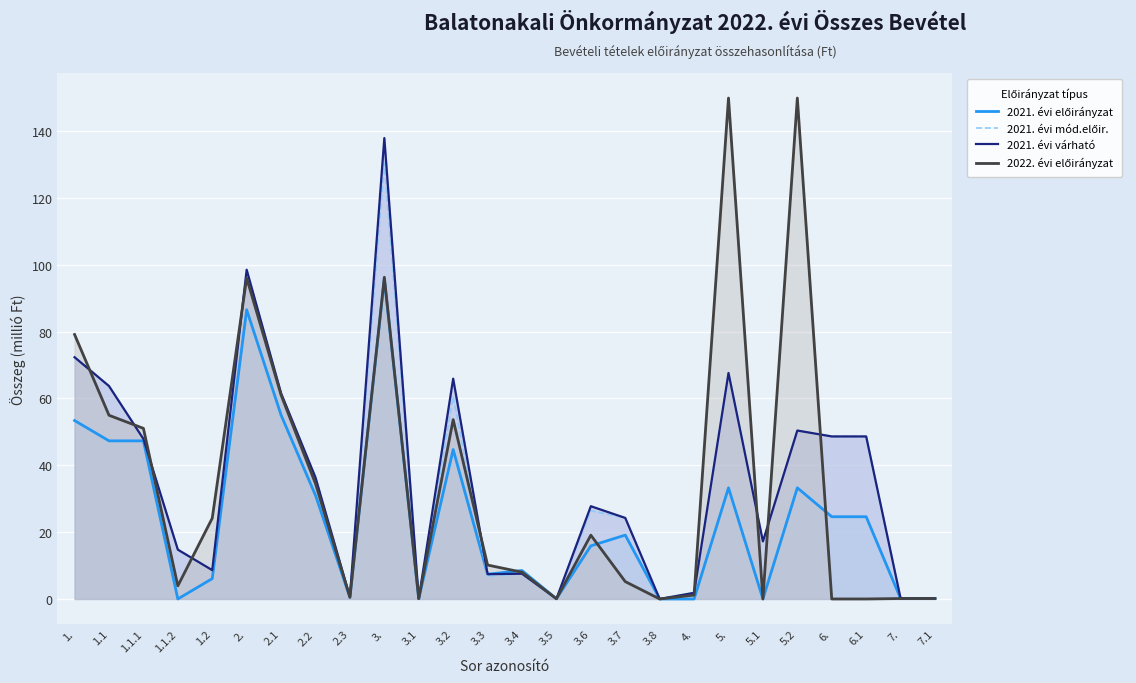

Does the chart display data point markers on the line(s)?

No